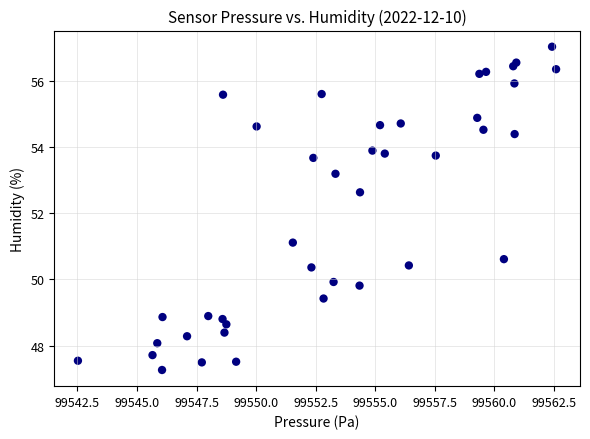

What is the range of X values (max minus min)?

20.1